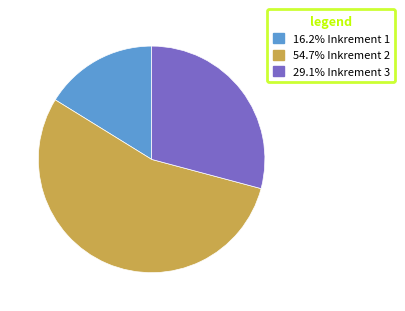

Is there any slice that represents more than half of the pie?

Yes